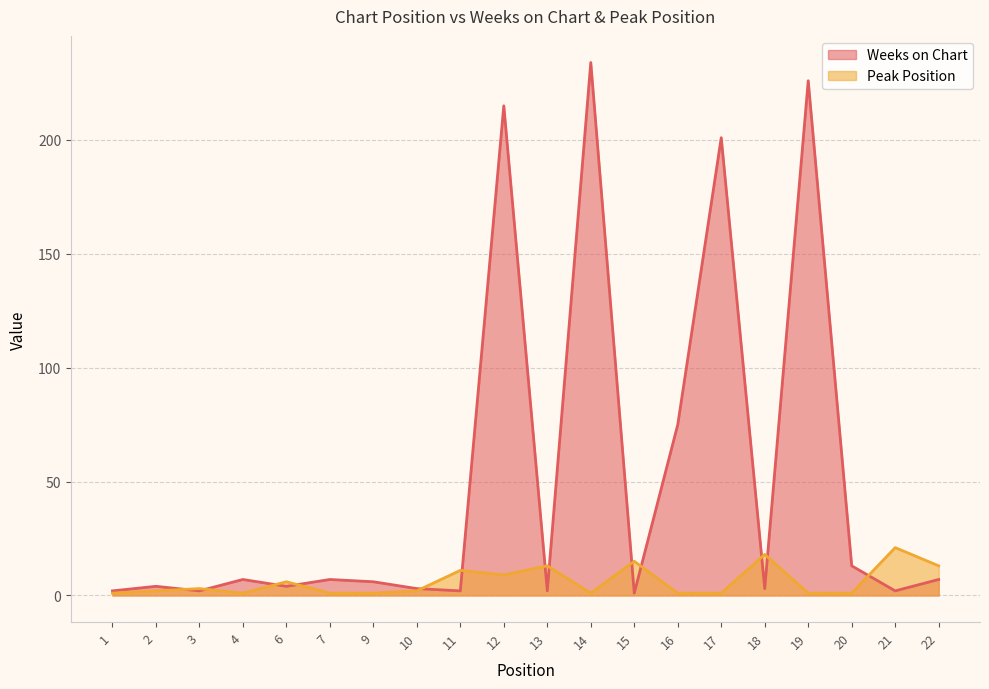

How many data points does each series have?

20